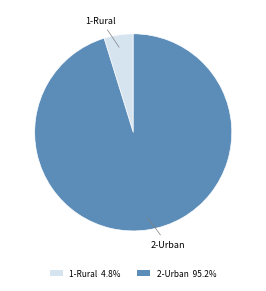

Does any single category account for the majority?

Yes